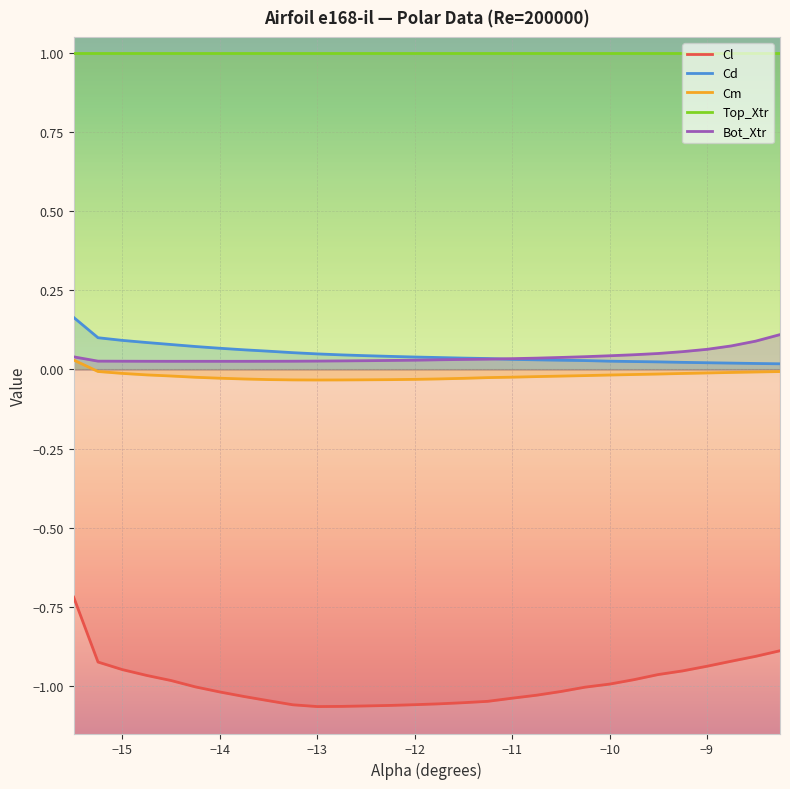

True or false: Top_Xtr and Cd intersect in this chart.

False